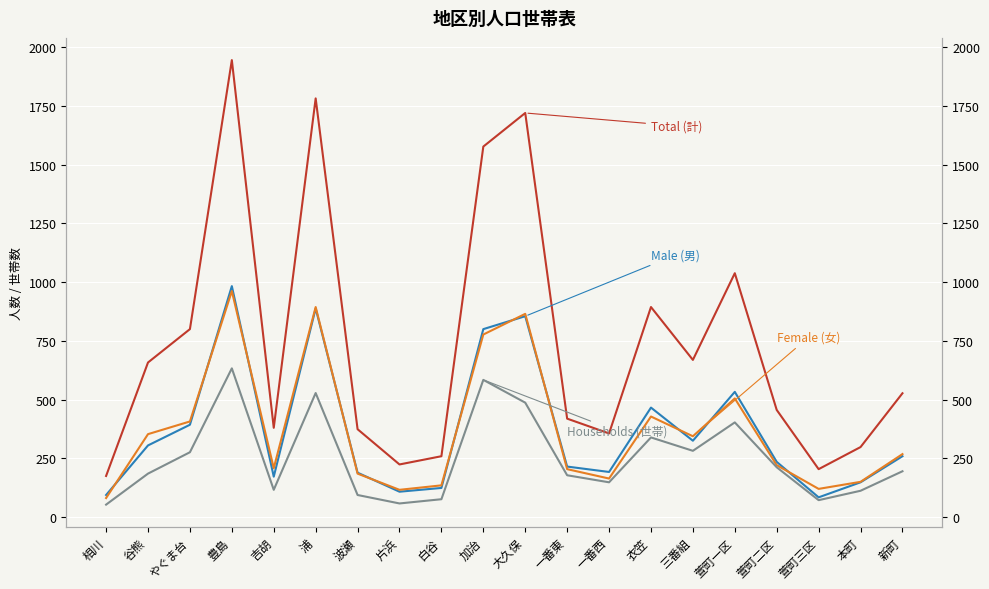

Rank the series at 吉胡 from lowest to highest value.

Households (世帯), Male (男), Female (女), Total (計)